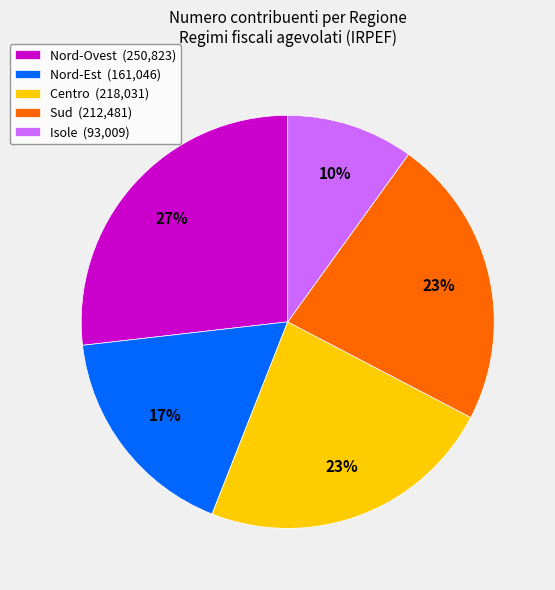

Count the number of slices in the pie.

5